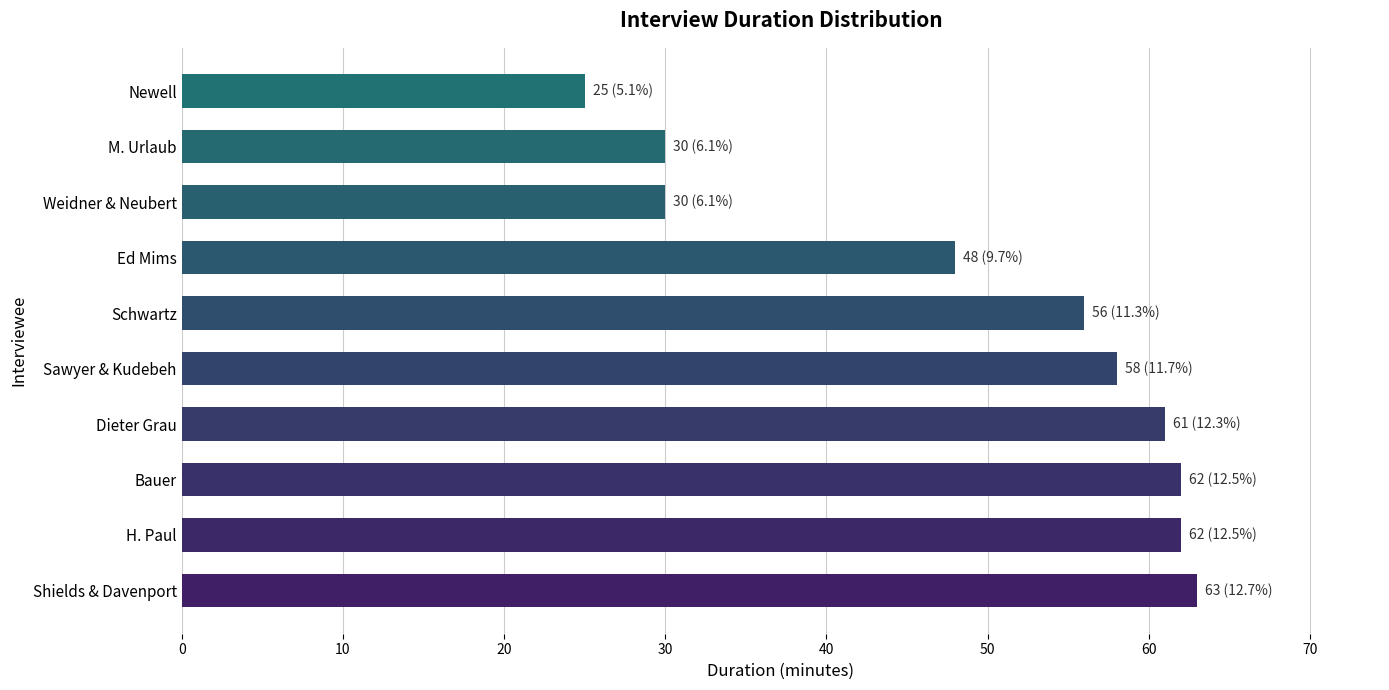

Count the number of data series in this chart.

1